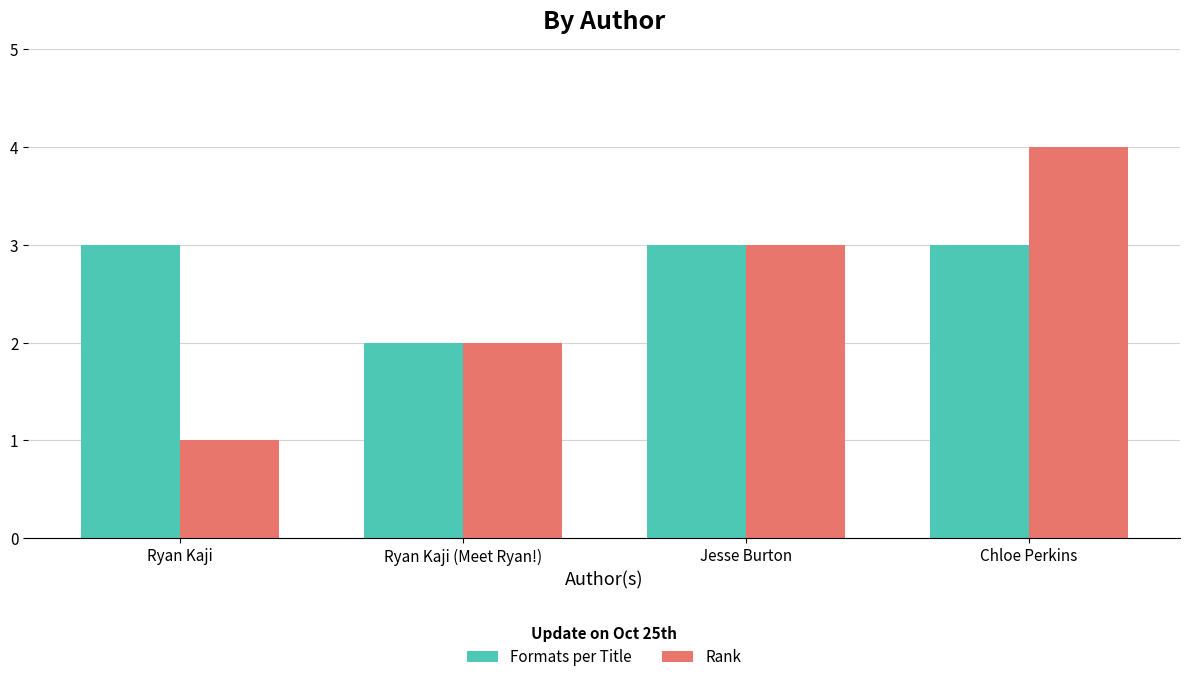

The value of Formats per Title at Ryan Kaji is 1. True or false?

False